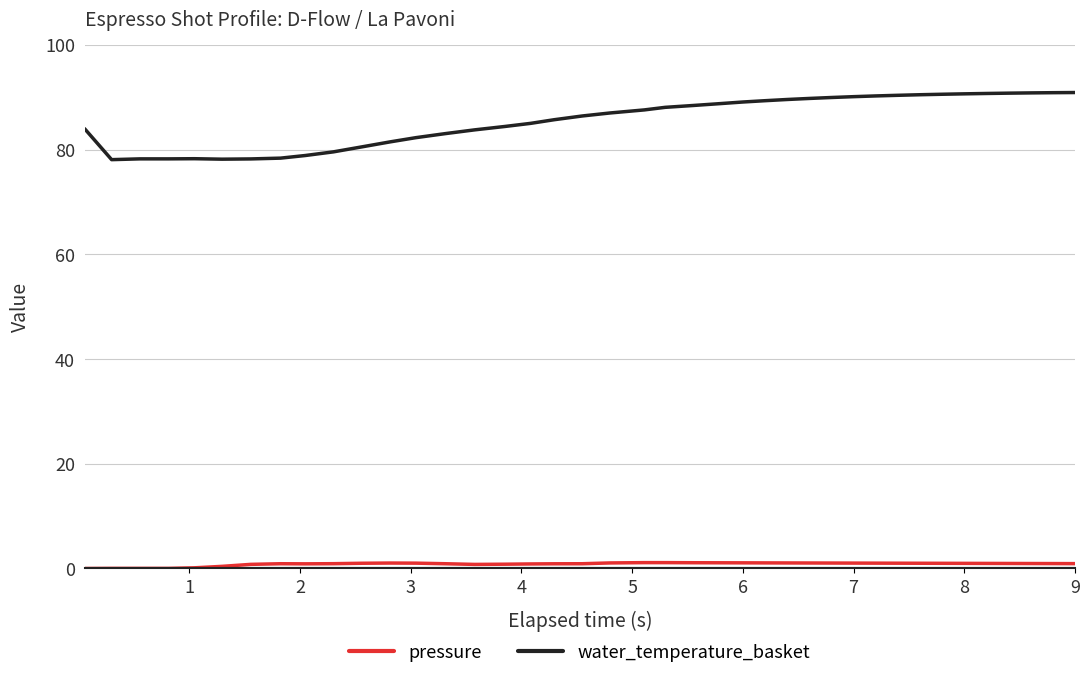

Does the chart have visible grid lines?

Yes